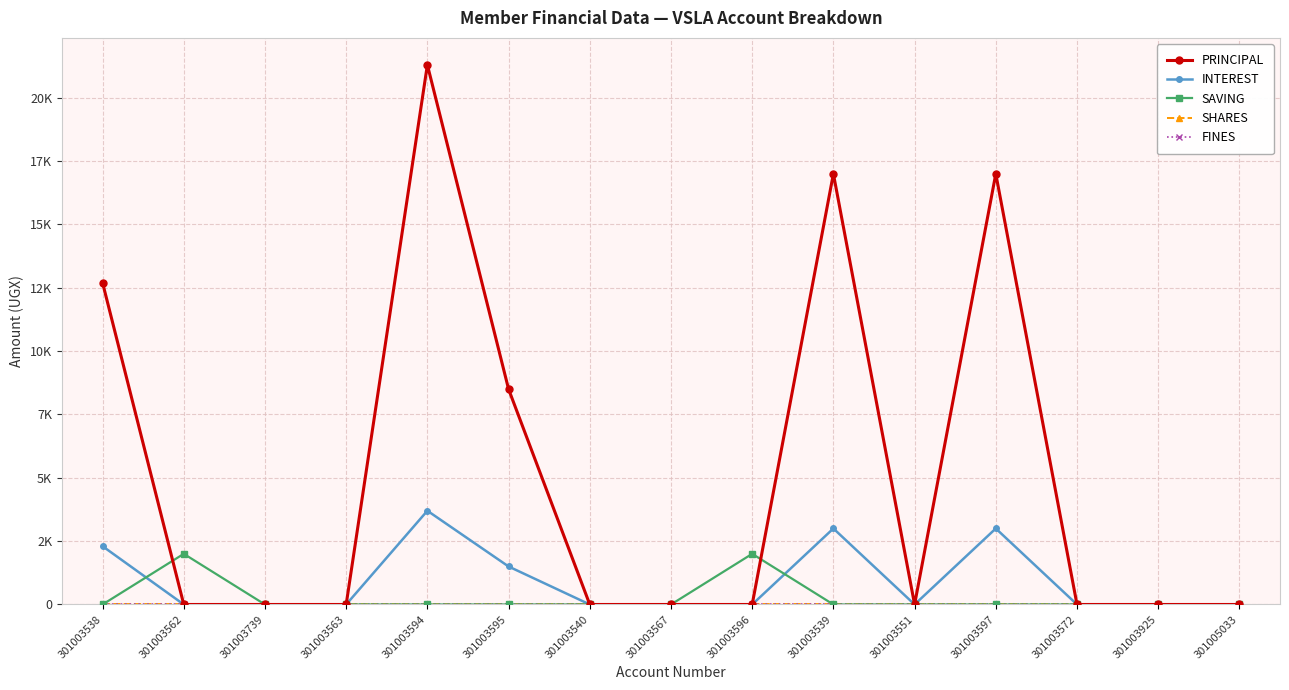

Which has a higher value, 301003925 or 301003594?

301003594